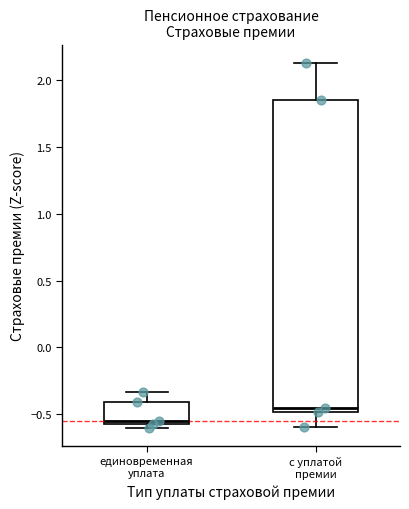

Where is the lower edge of the box for единовременная уплата on the y-axis? The values are not printed on the chart, so give them approximately, as read against the axis.

-0.55